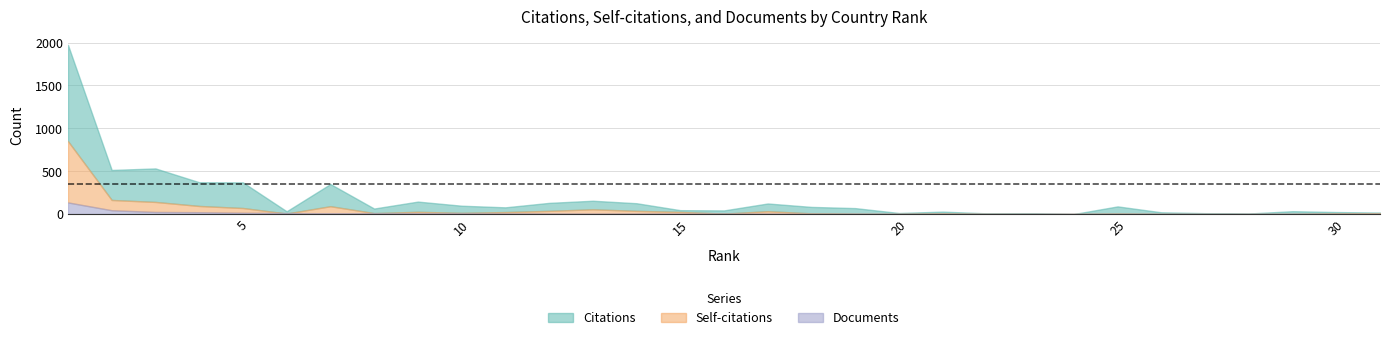

How many values in Citations are above zero?

30